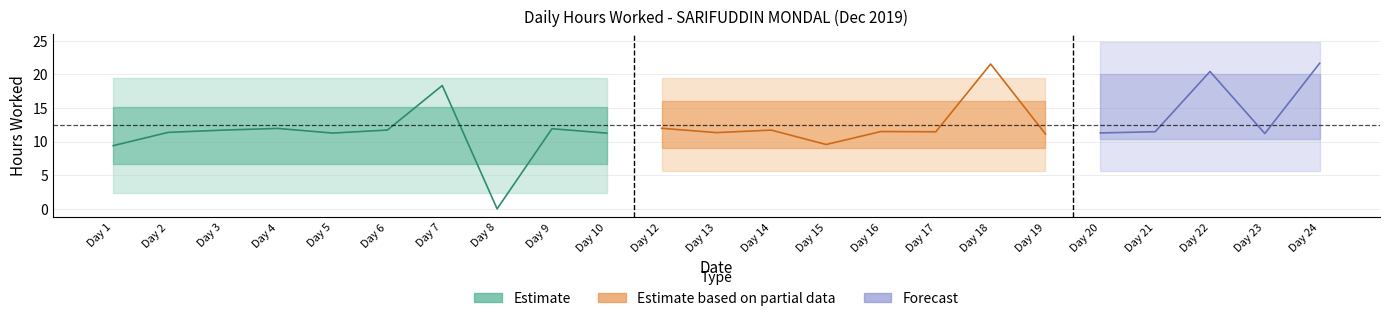

How many values are below 11?

3